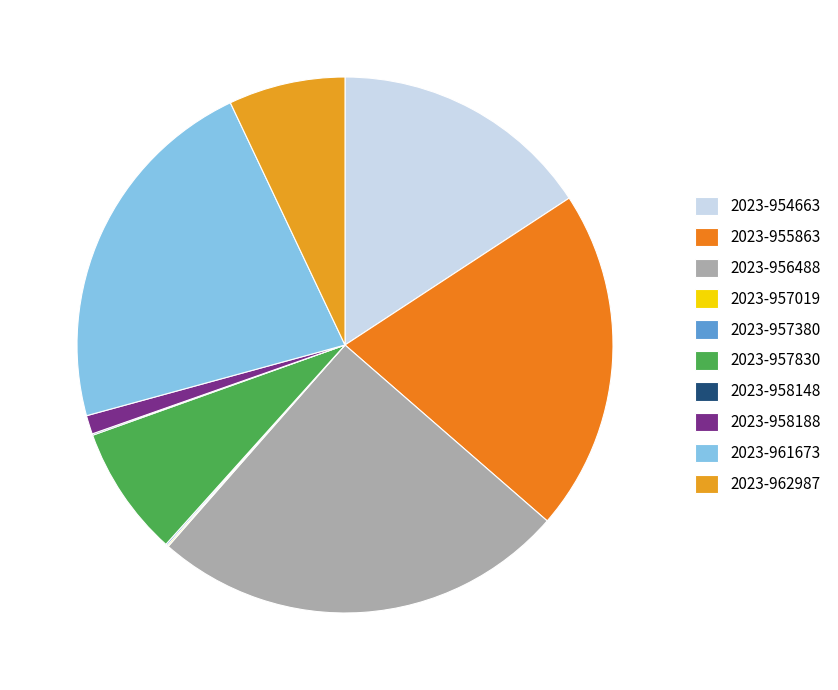

Is there any slice that represents more than half of the pie?

No